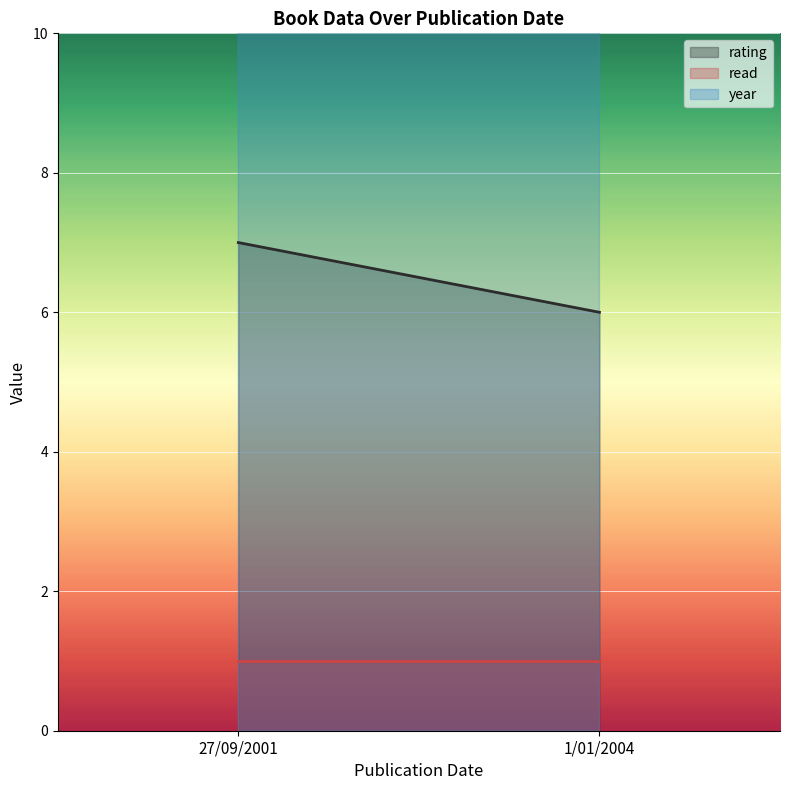

What is the minimum value shown in the chart?

1